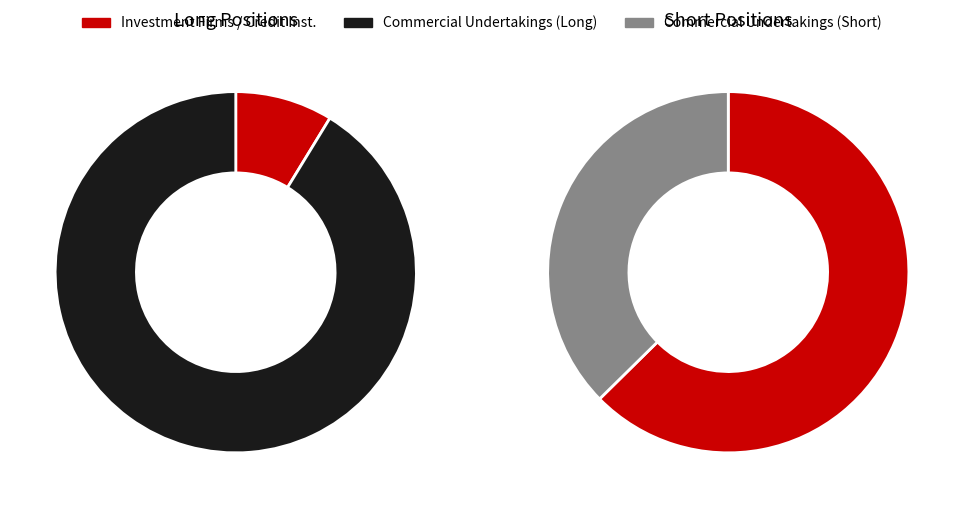

Does any single category account for the majority?

Yes